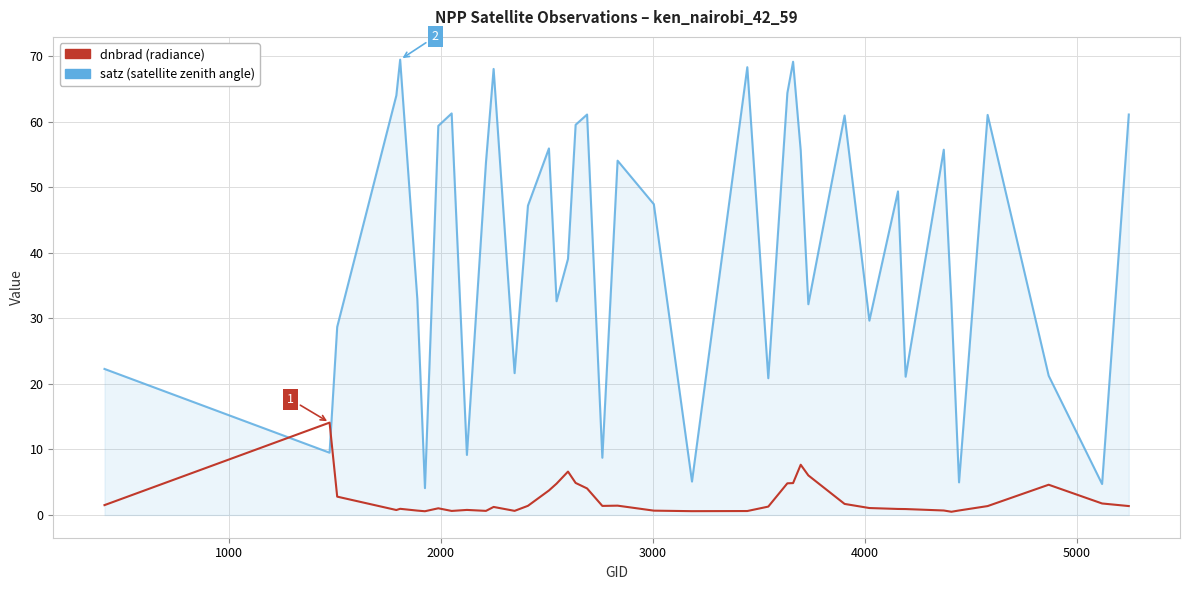

Does the chart display data point markers on the line(s)?

No